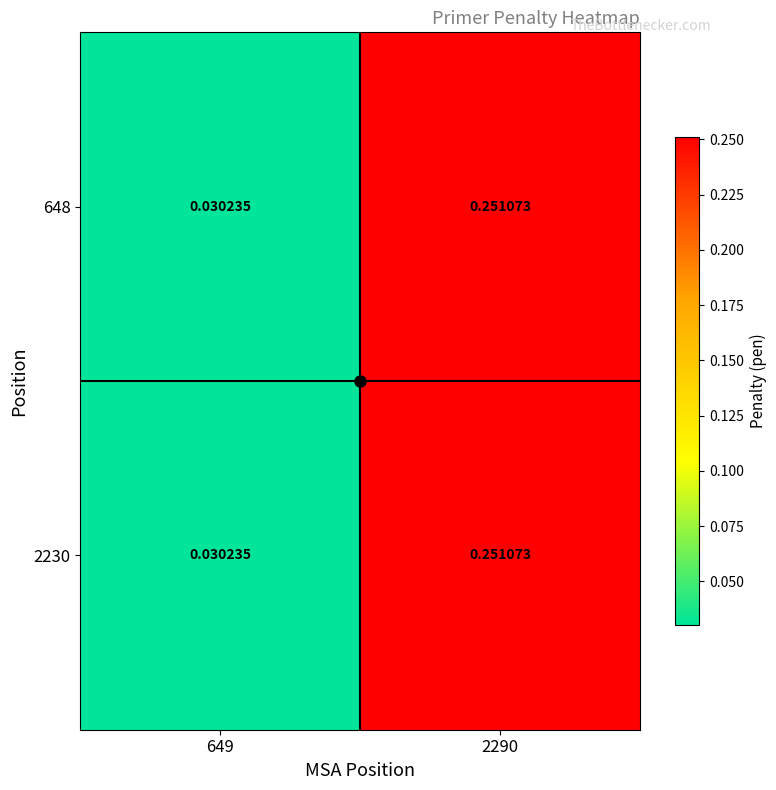

Is the value of 648 at 2290 greater than the value of 2230 at 649?

Yes